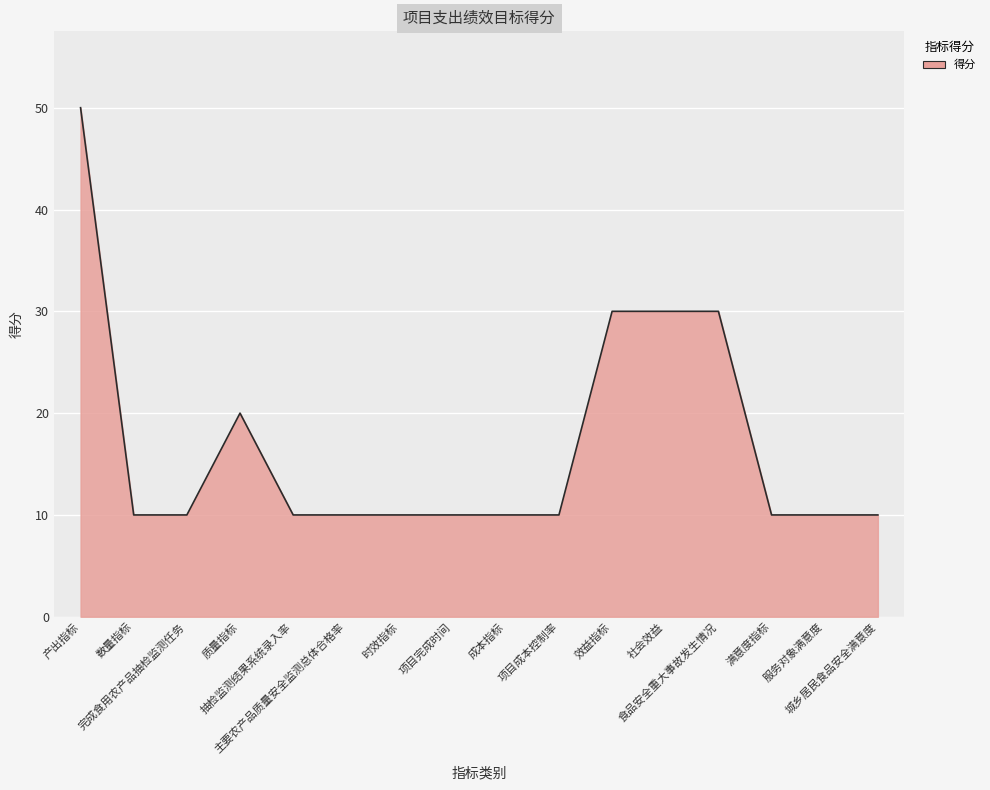

What is the maximum value shown in the chart?

50